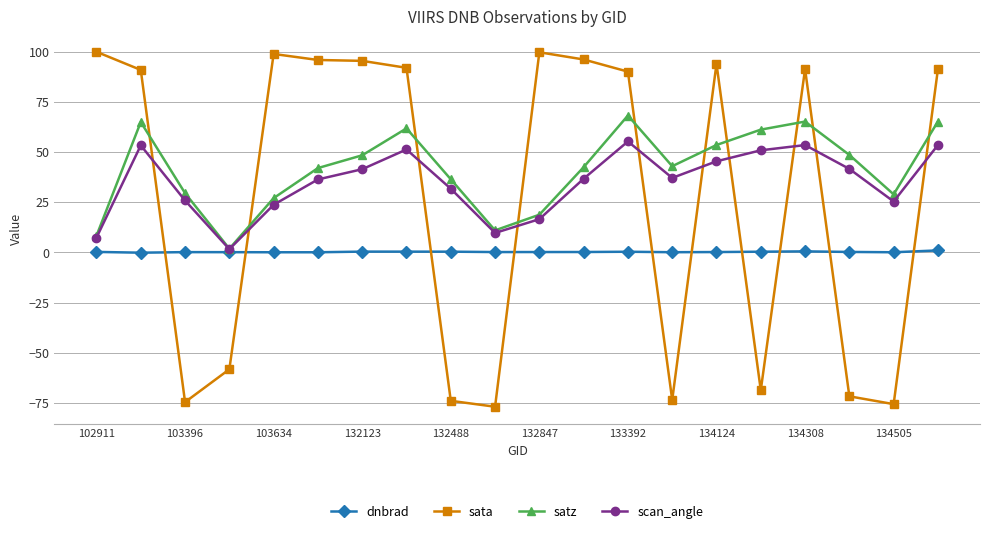

Which series has the largest total across all categories?

satz